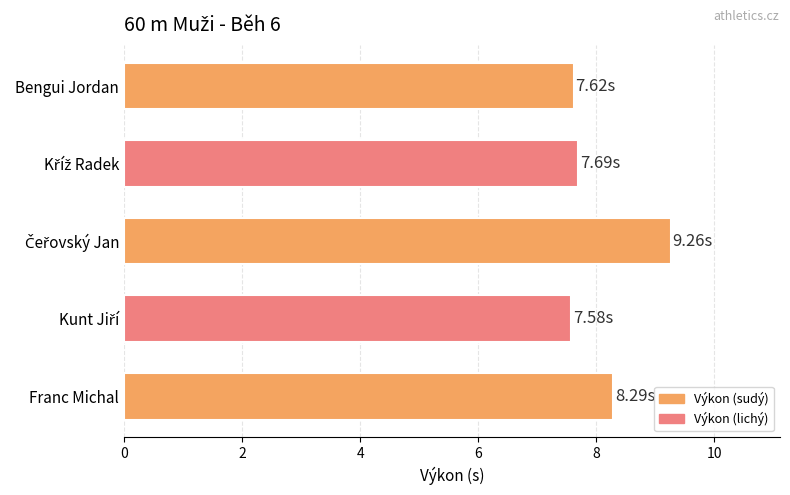

Which has a higher value, Franc Michal or Bengui Jordan?

Franc Michal